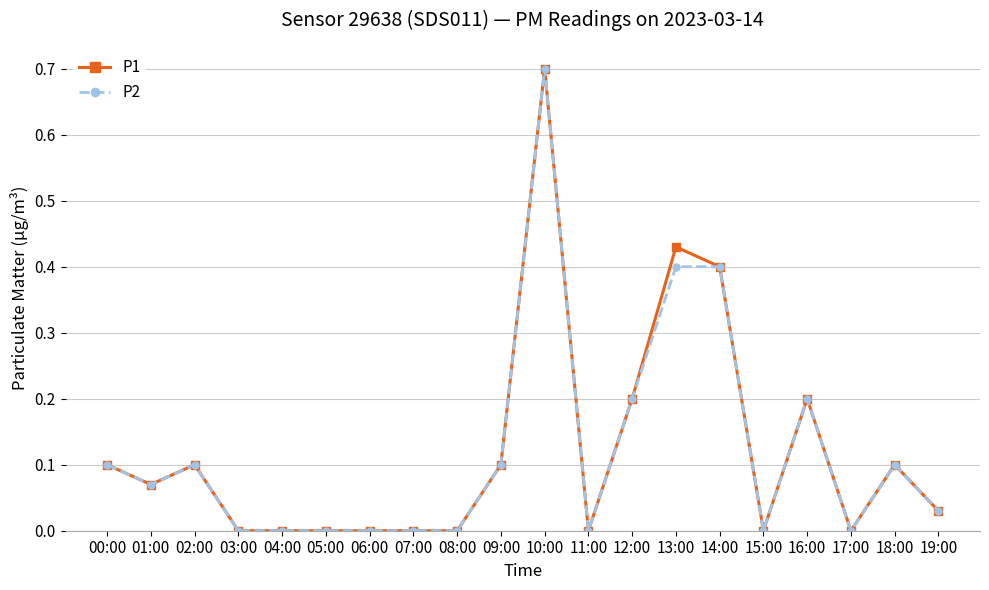

What is the maximum value for P1?

0.7